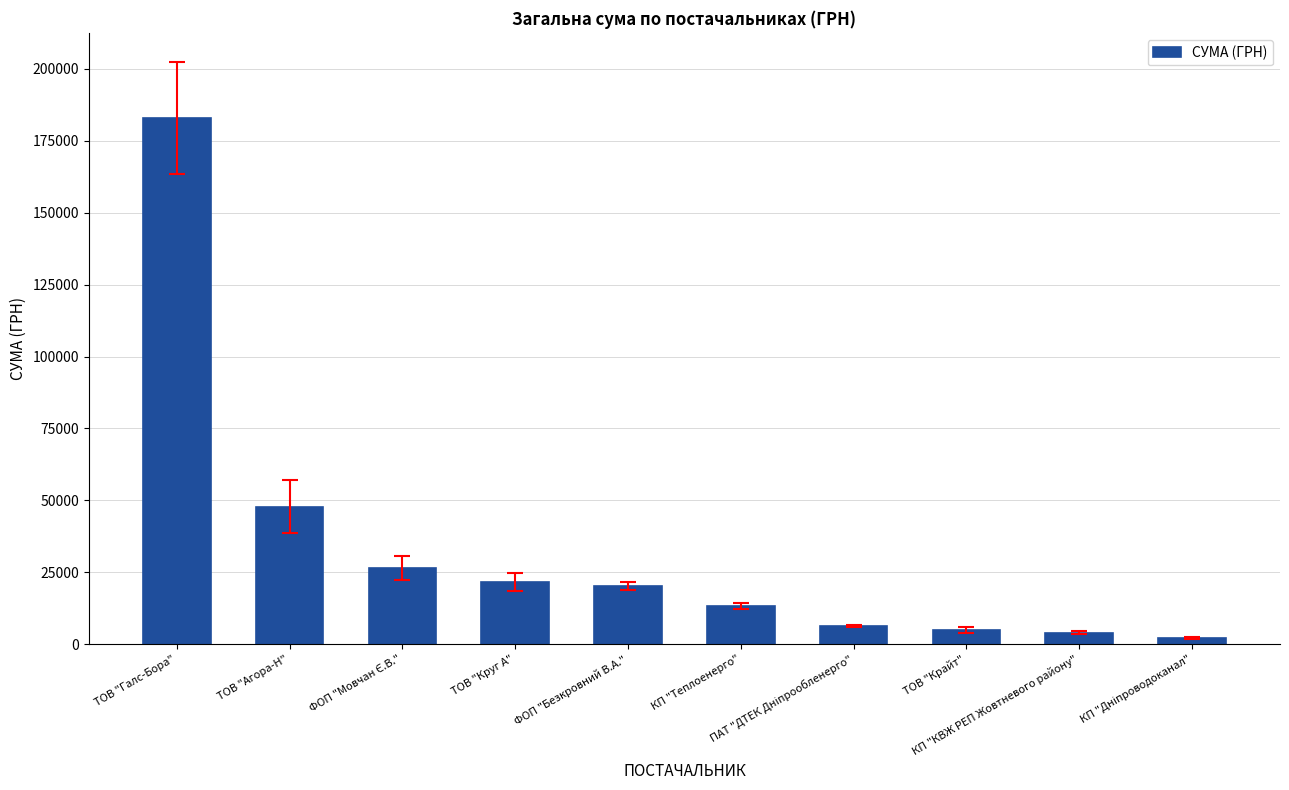

How many values are below 20261?

5